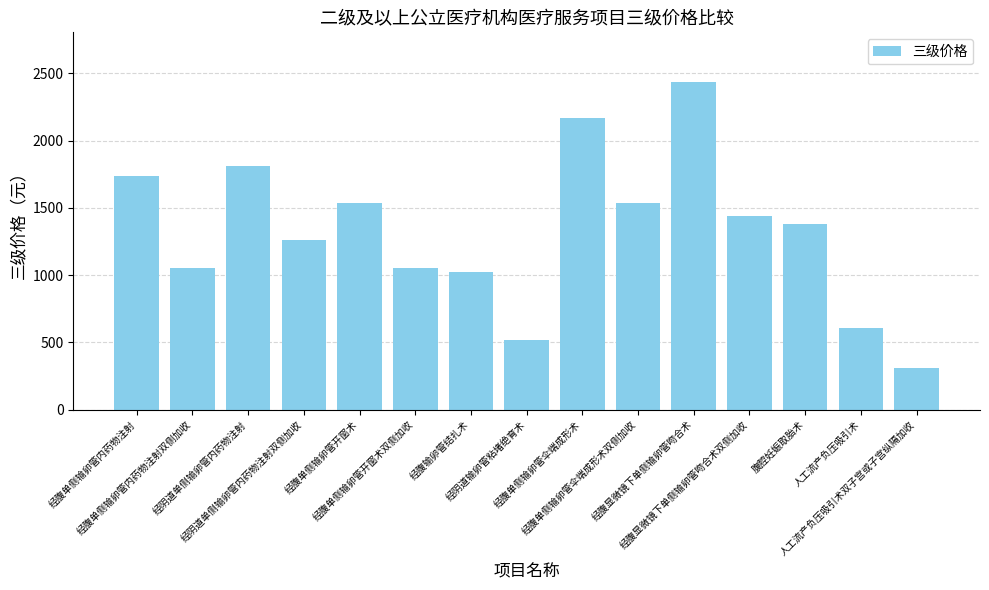

What is the approximate value at 人工流产负压吸引术双子宫或子宫纵隔加收, to the nearest 50?

300